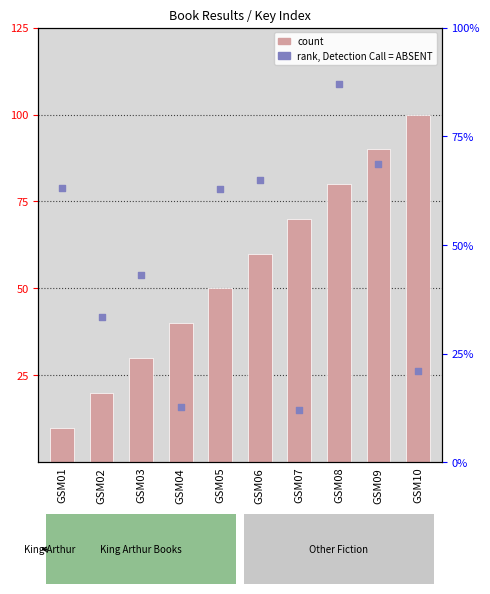

Is the value of count at GSM06 greater than the value of rank, Detection Call = ABSENT at GSM07?

Yes